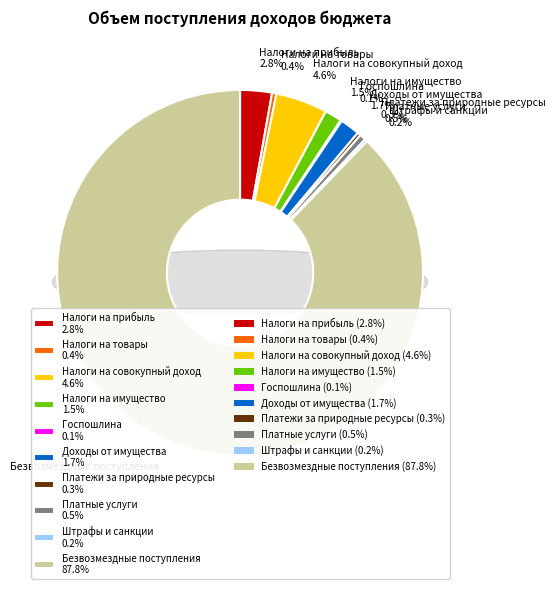

To the nearest percent, what portion does НАЛОГИ НА СОВОКУПНЫЙ ДОХОД represent?

5%